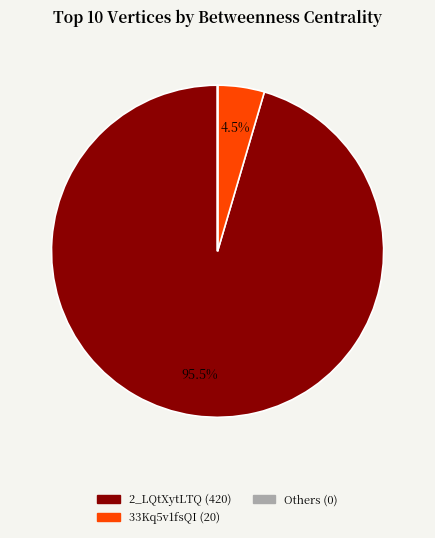

Does any single category account for the majority?

Yes